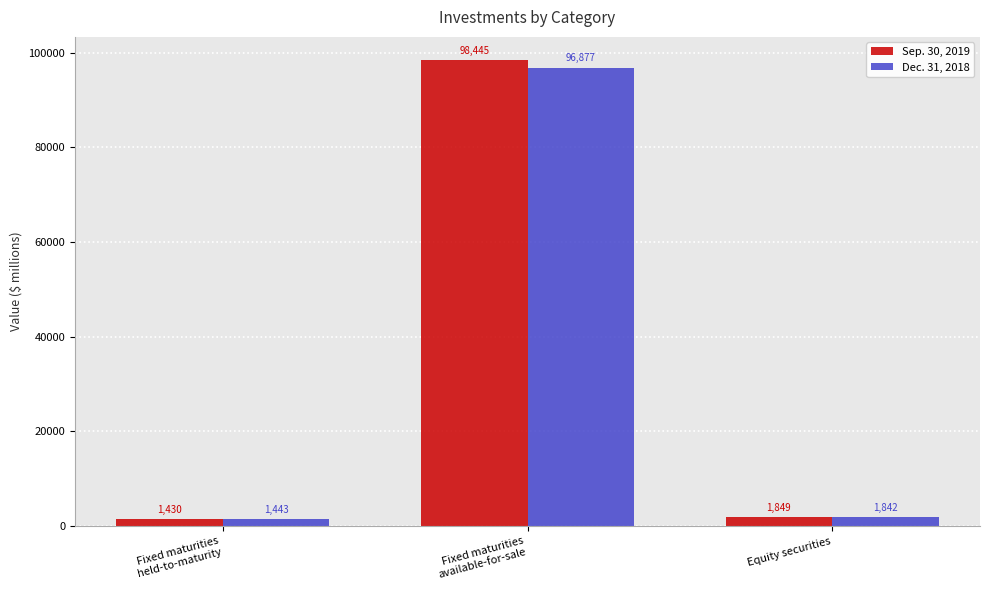

How many bars are there in each group?

2